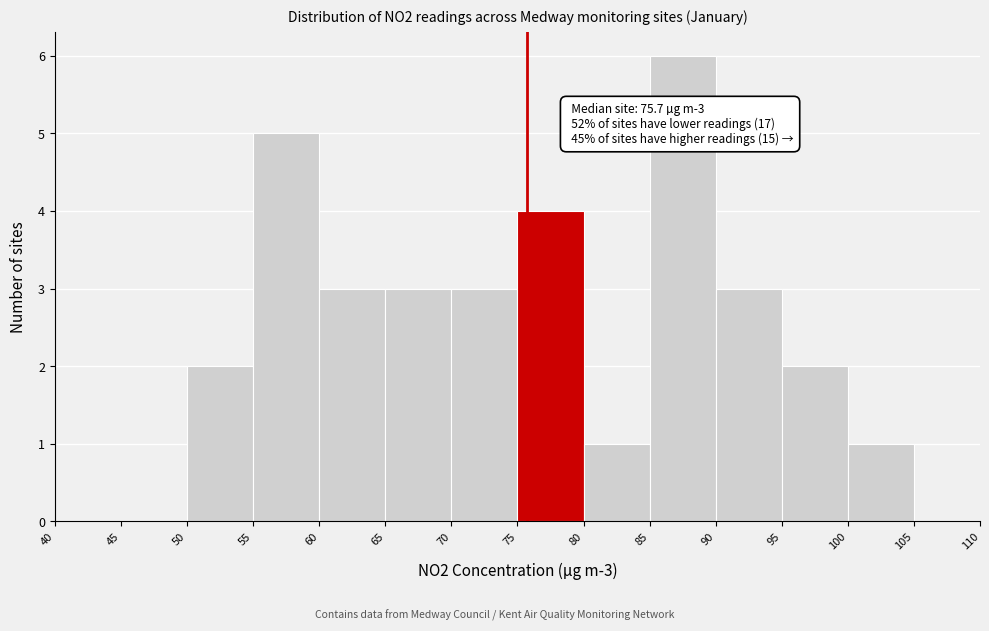

Which range on the x-axis has the tallest bar?

85 to 90